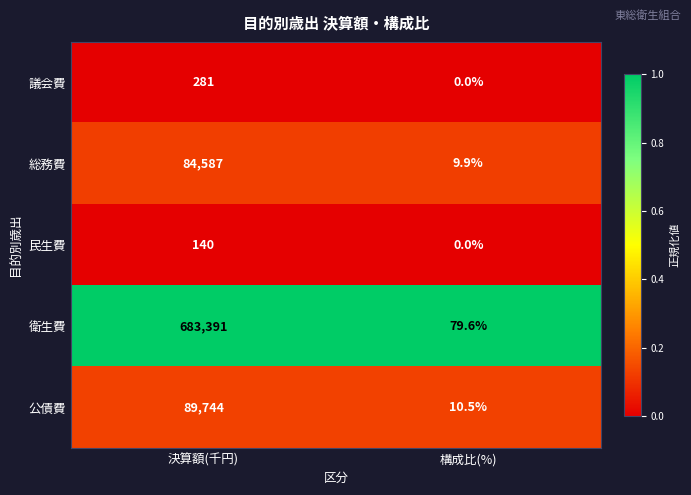

At which category is the sum across all series the highest?

決算額(千円)